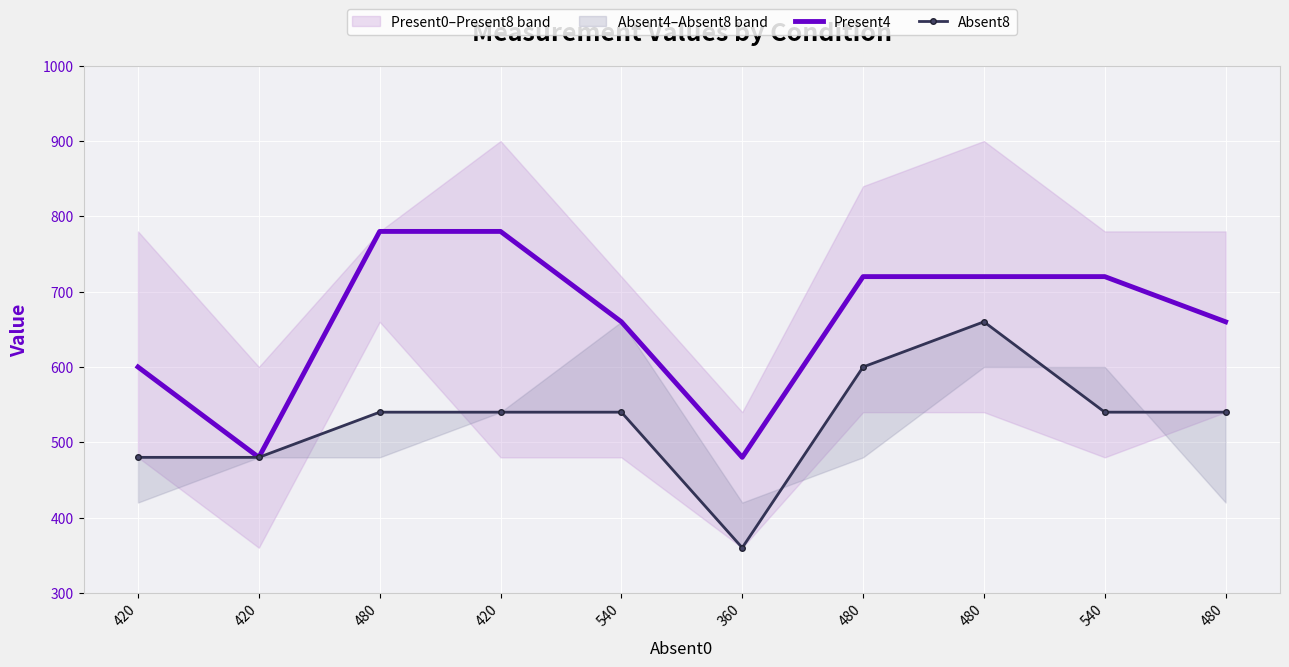

What is the label of the 6th point from the left?

360